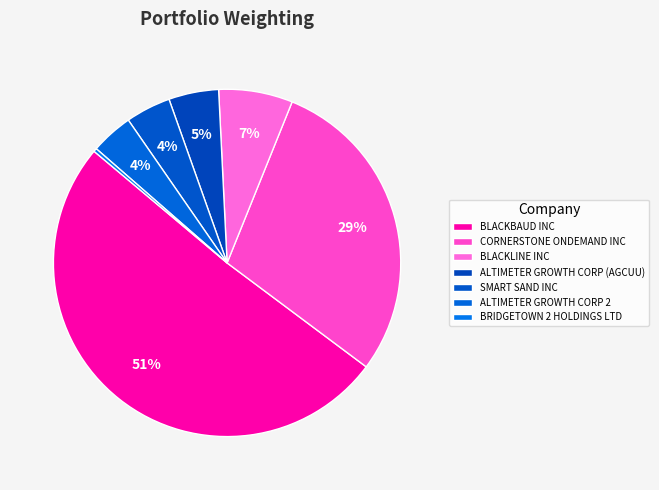

What is the change in value from CORNERSTONE ONDEMAND INC to SMART SAND INC?

-24.9